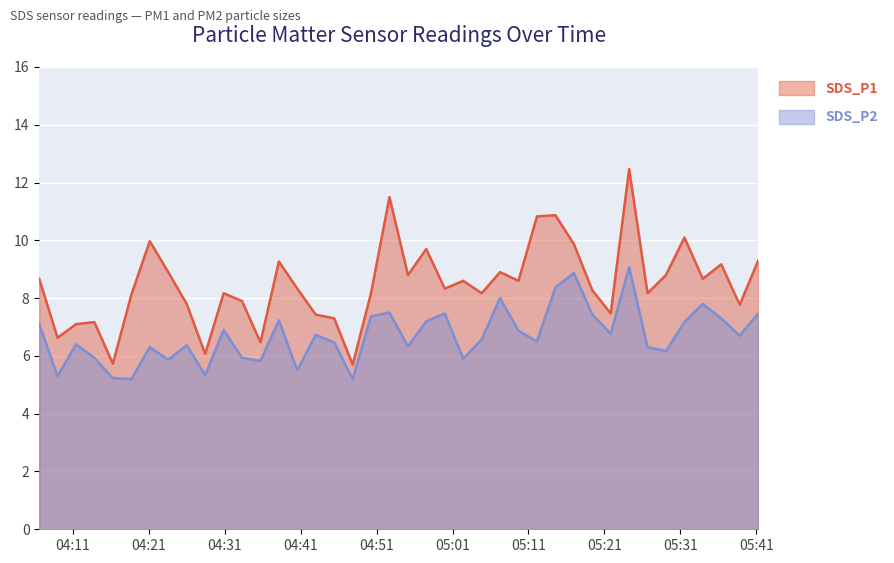

Which series has the widest spread of values?

SDS_P1